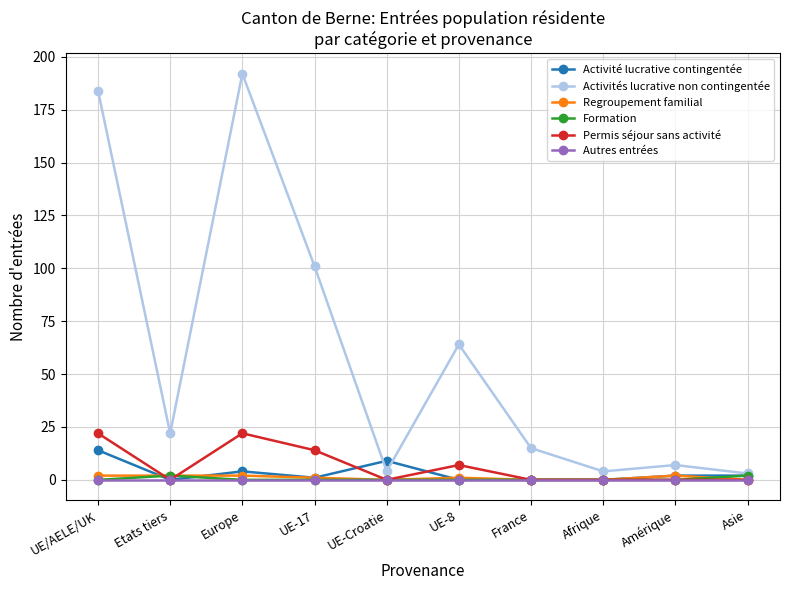

Reading left to right, transcribe all the data shown in this chart.

Activité lucrative contingentée: 14	0	4	1	9	0	0	0	2	2
Activités lucrative non contingentée: 184	22	192	101	4	64	15	4	7	3
Regroupement familial: 2	2	2	1	0	1	0	0	2	0
Formation: 0	2	0	0	0	0	0	0	0	2
Permis séjour sans activité: 22	0	22	14	0	7	0	0	0	0
Autres entrées: 0	0	0	0	0	0	0	0	0	0